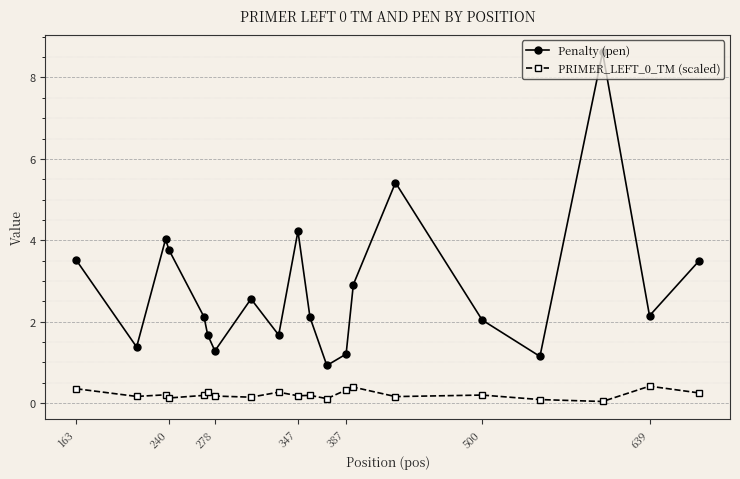

What is the value of the PRIMER_LEFT_0_TM (scaled) point at the 20th from the left?

0.2